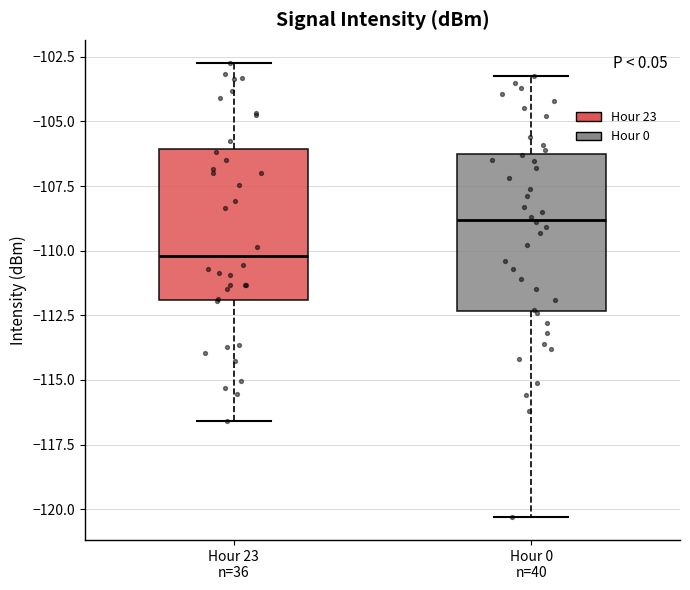

Reading left to right, read every box against the y-axis: the position of its median line, the range the box covers, and the ends of its whiskers. The values are not printed on the chart, so give them approximately, as read against the axis.

Hour 23 n=36: median -110.0, box -112.0 to -106.0, whiskers -116.5 to -102.5
Hour 0 n=40: median -109.0, box -112.5 to -106.0, whiskers -120.5 to -103.0